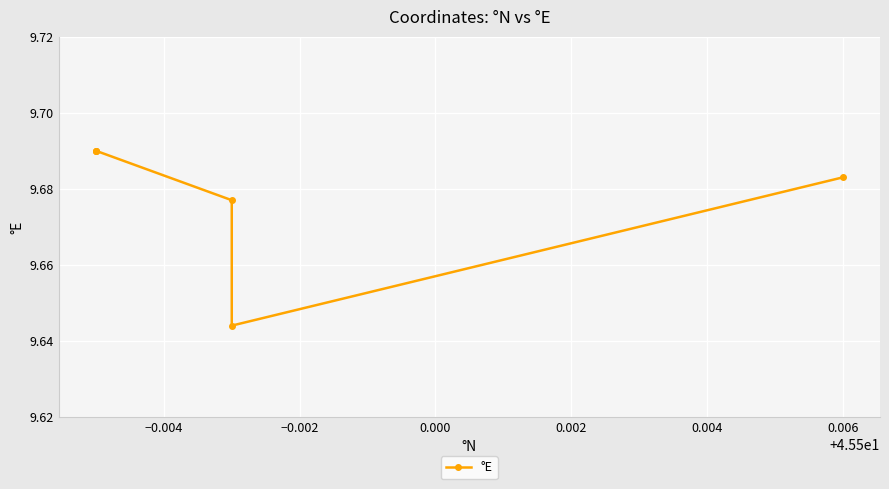

What is the ratio of the value at −0.002 to the value at 0.000?

1.0